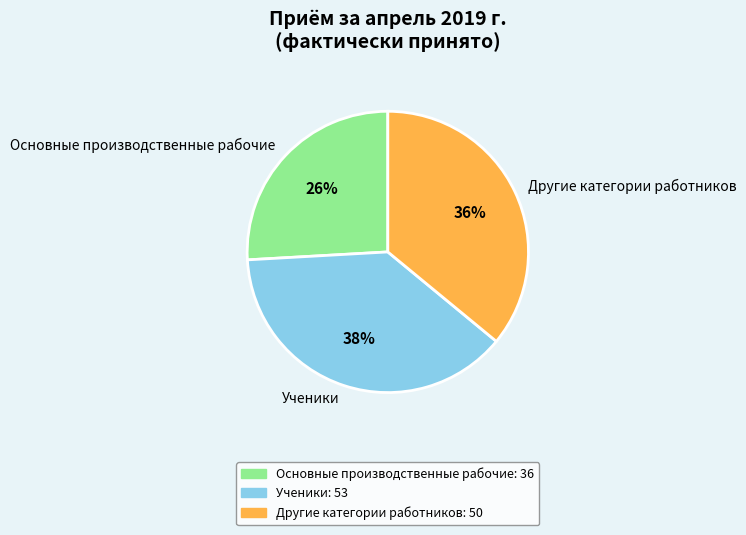

What is the ratio of the value at Другие категории работников to the value at Ученики?

0.9